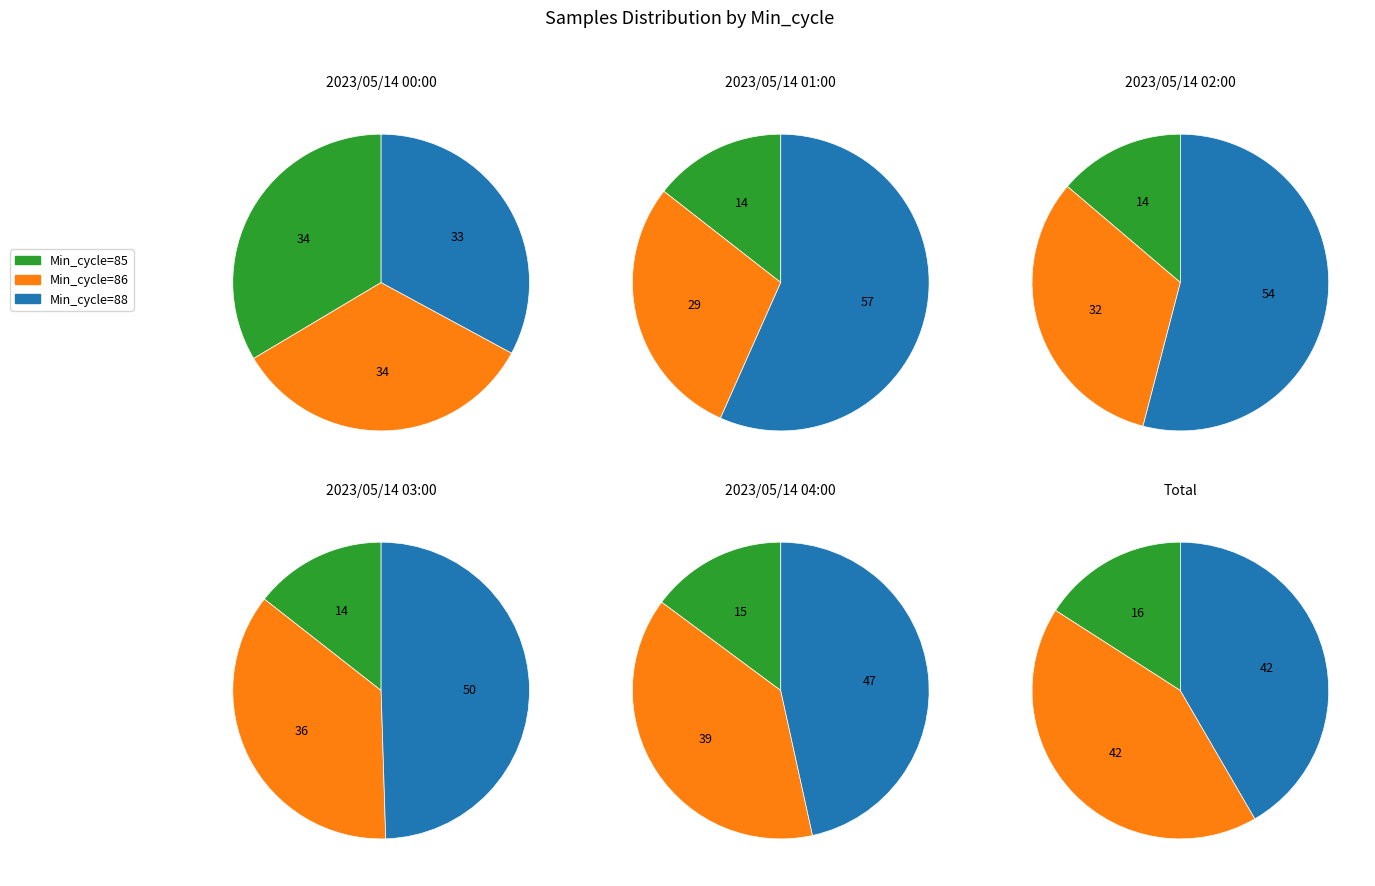

To the nearest percent, what portion does 86 represent?

34%